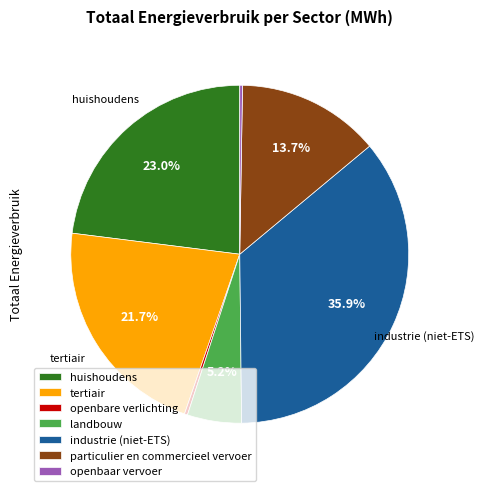

Combined, do particulier en commercieel vervoer and tertiair account for over 50%?

No